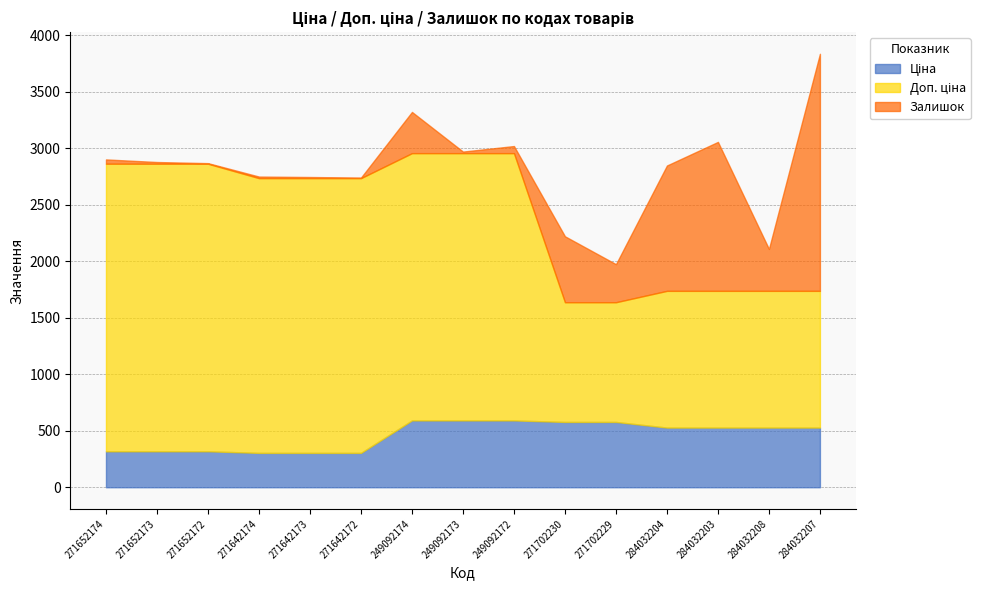

What is the value of the Ціна point at the 14th from the left?

528.2